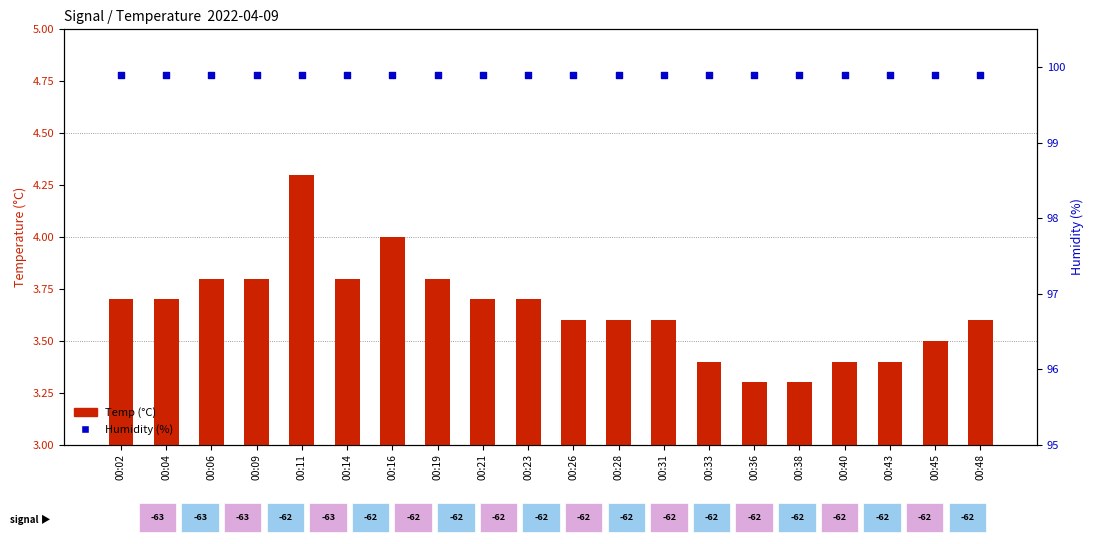

Which series contains the lowest Y value?

Temp